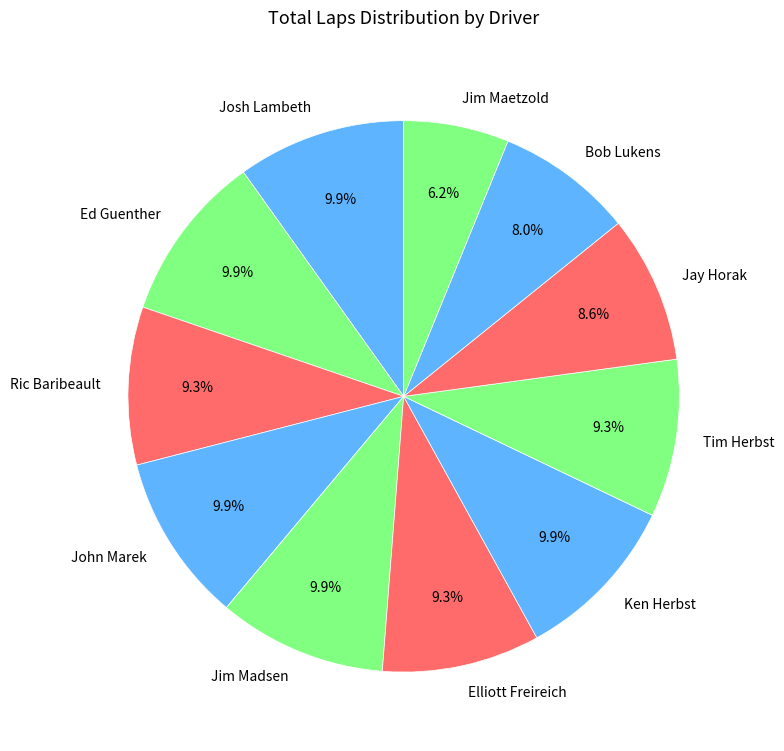

To the nearest percent, what is the average slice percentage?

9%